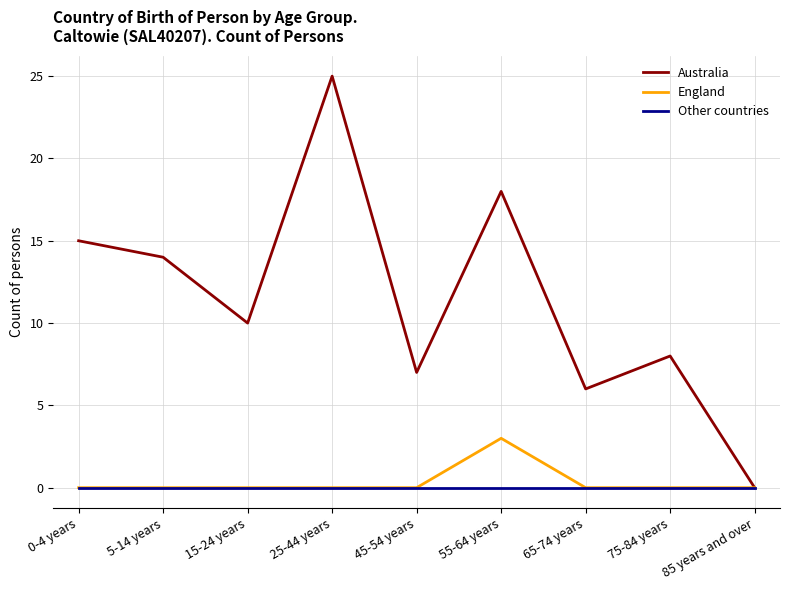

At which category does the chart reach its peak across all series?

25-44 years